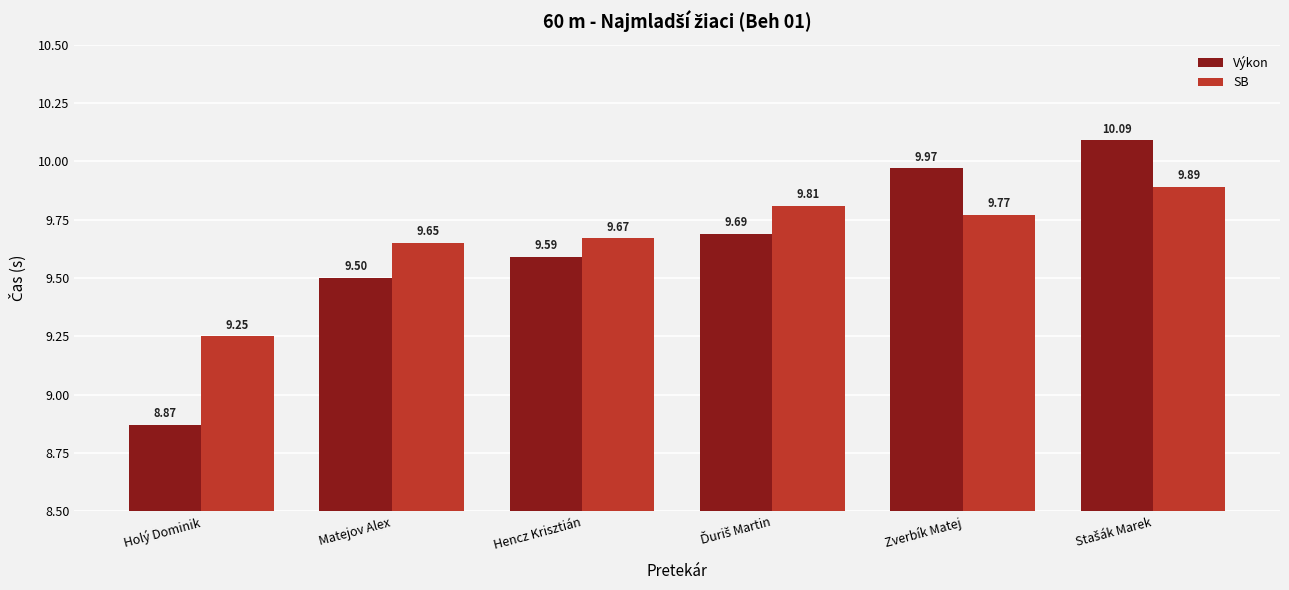

Where does the Výkon series first go above 9?

Matejov Alex